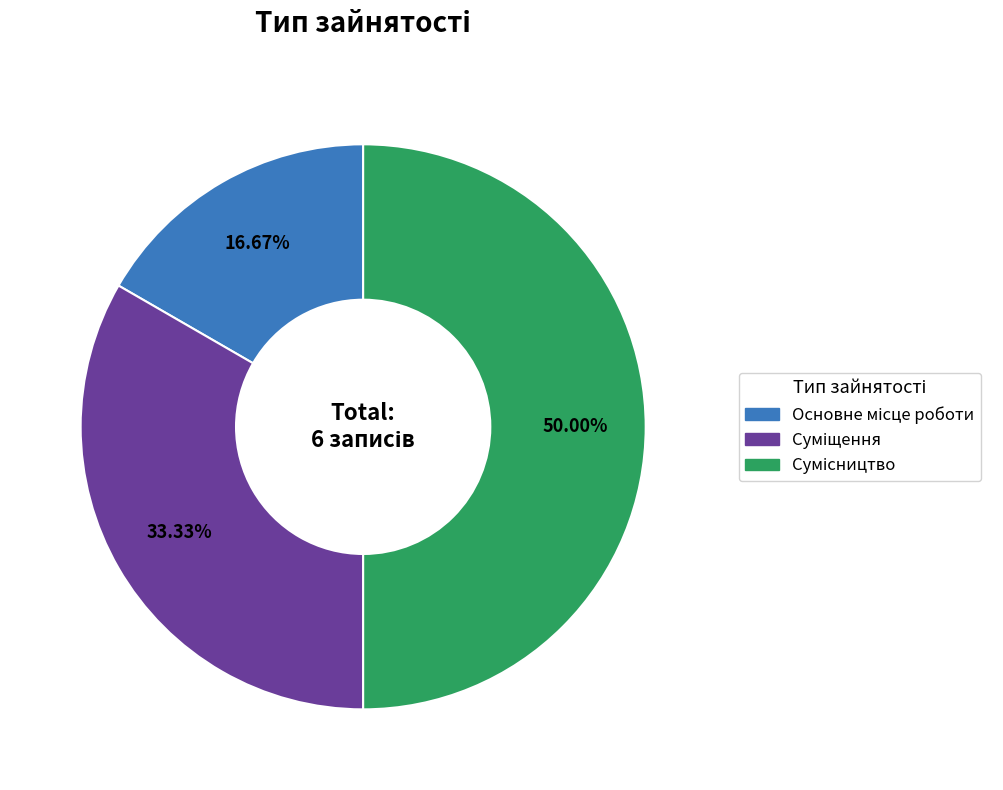

How many slices are in this pie chart?

3